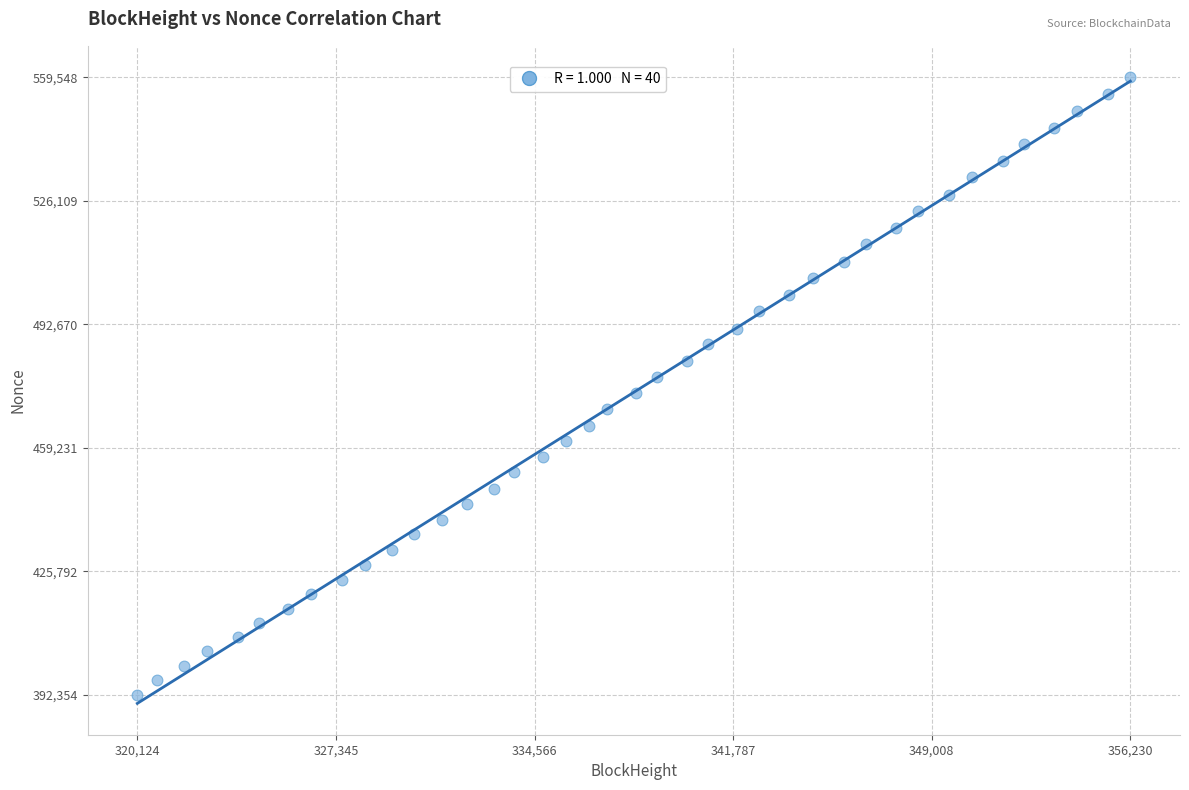

What is the range of Y values (max minus min)?

167194